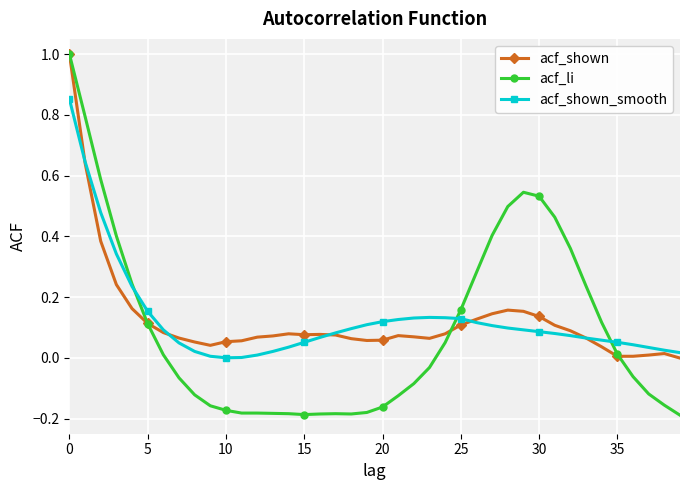

What is the maximum value shown in the chart?

1.0